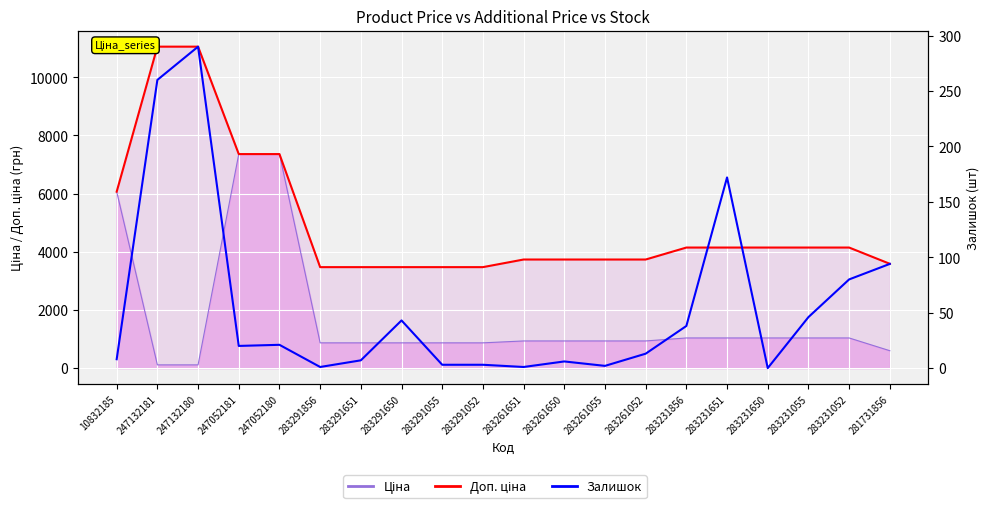

Is it true that the value at 283231055 is 46?

True